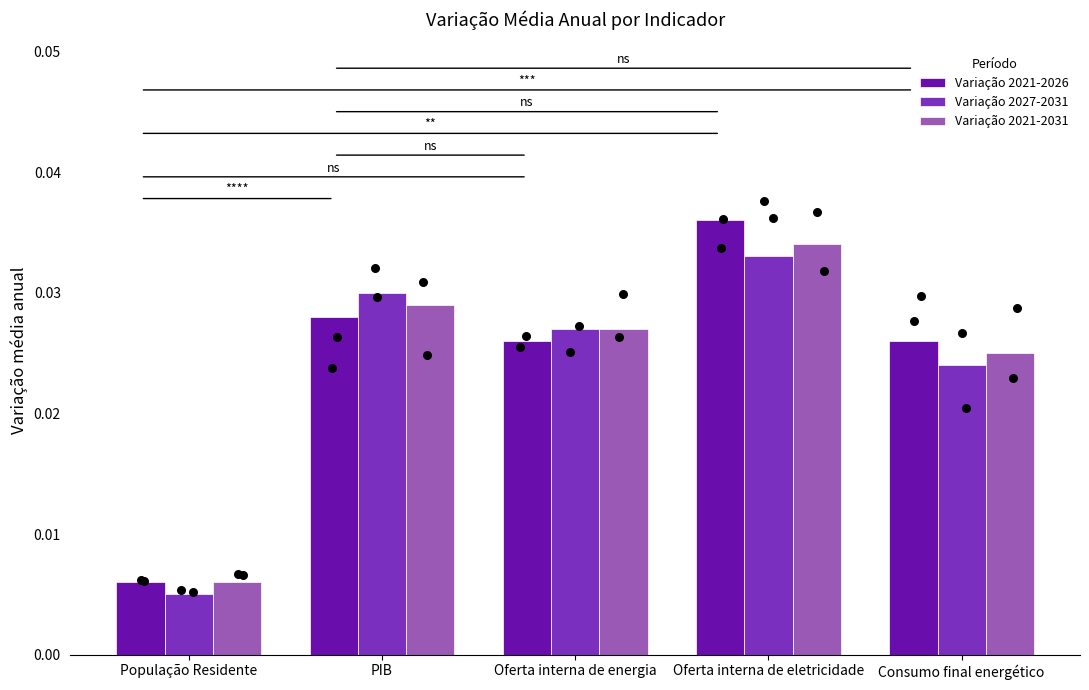

Which series has the widest spread of Y values?

Variação 2021-2026